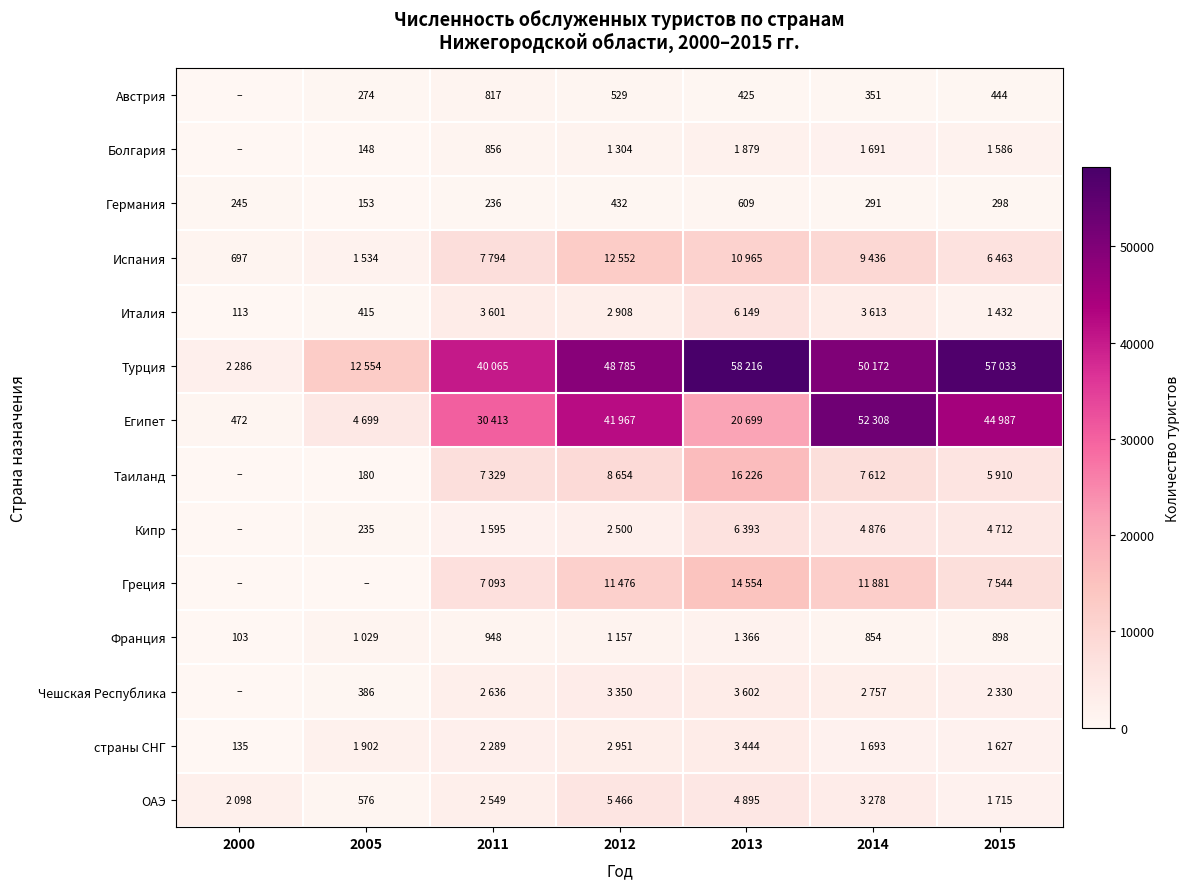

The value of Таиланд at 2005 is 248. True or false?

False